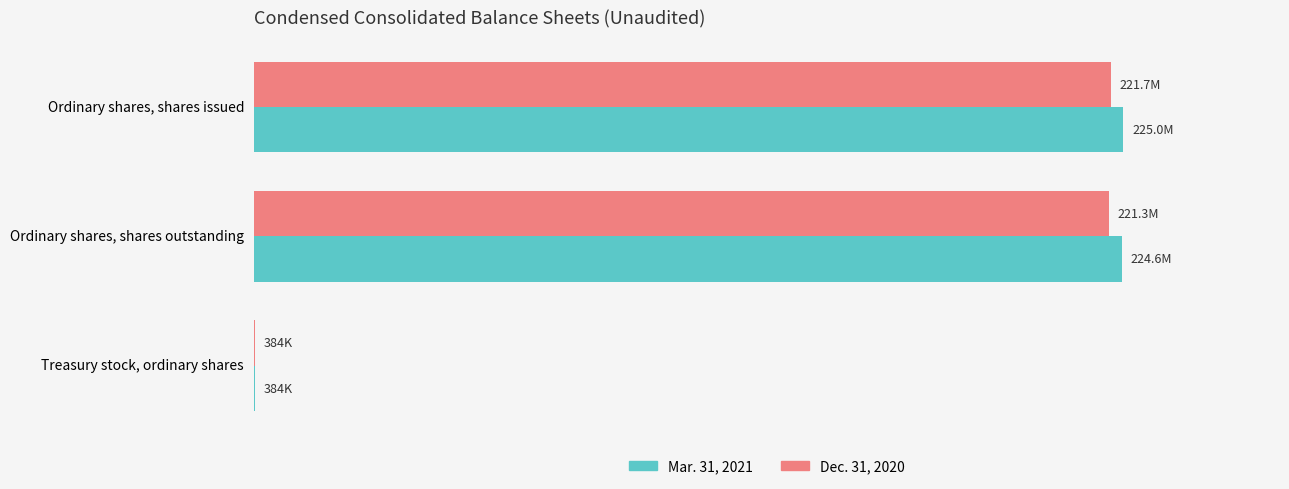

Reading left to right, extract all data points from this chart.

Mar. 31, 2021: 225027621	224643255	384366
Dec. 31, 2020: 221721674	221337308	384366